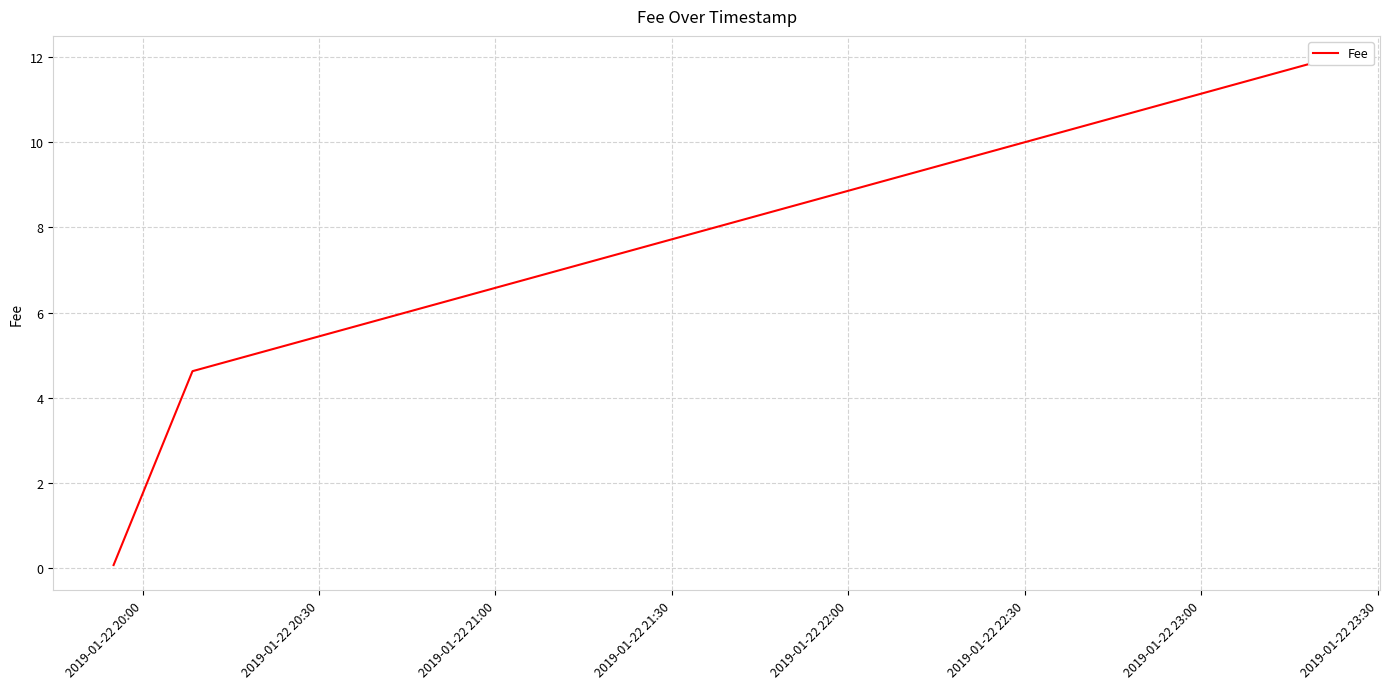

Count the number of categories in the chart.

3